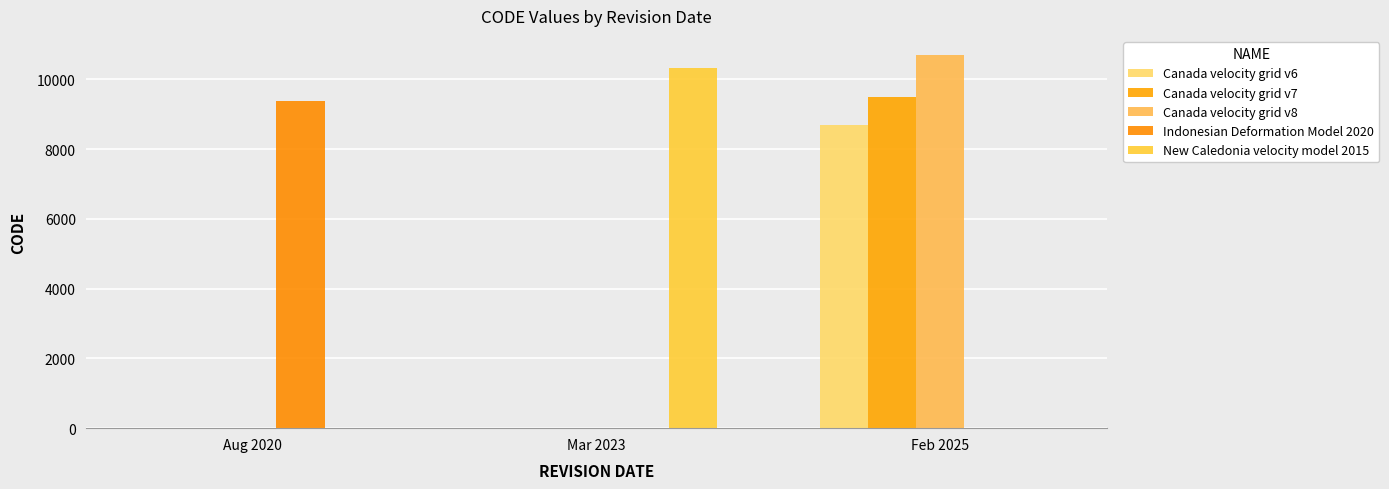

Is it true that Canada velocity grid v7 equals 4179 at Mar 2023?

False